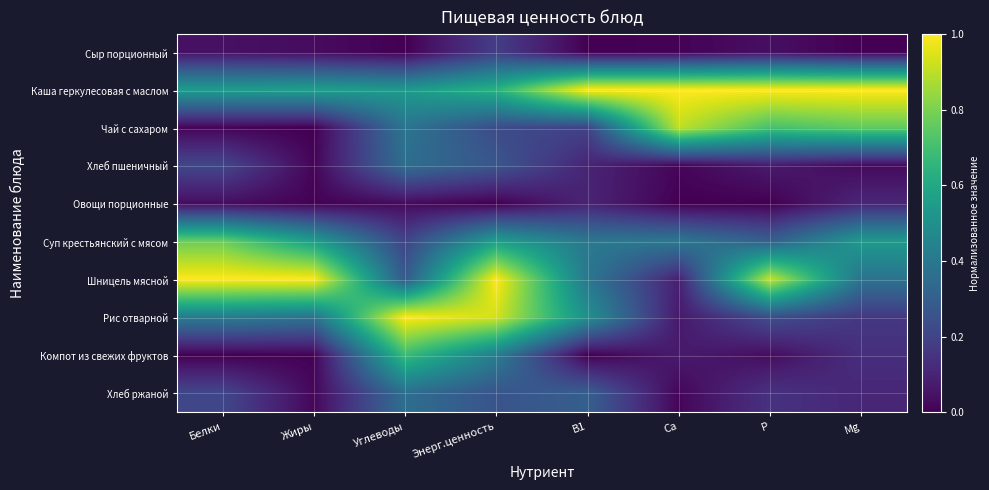

At which category is the sum across all series the highest?

Энерг.ценность